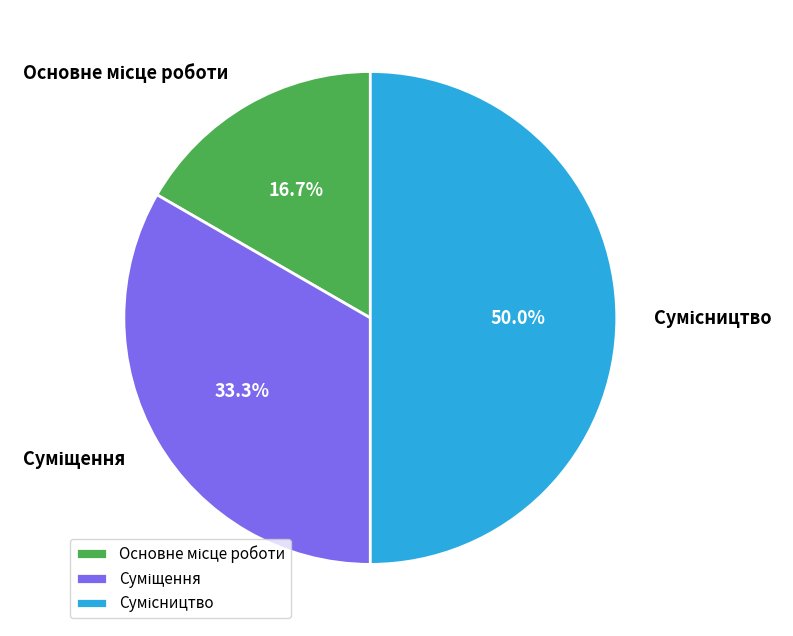

Is it true that Сумісництво is 50% of the pie?

True